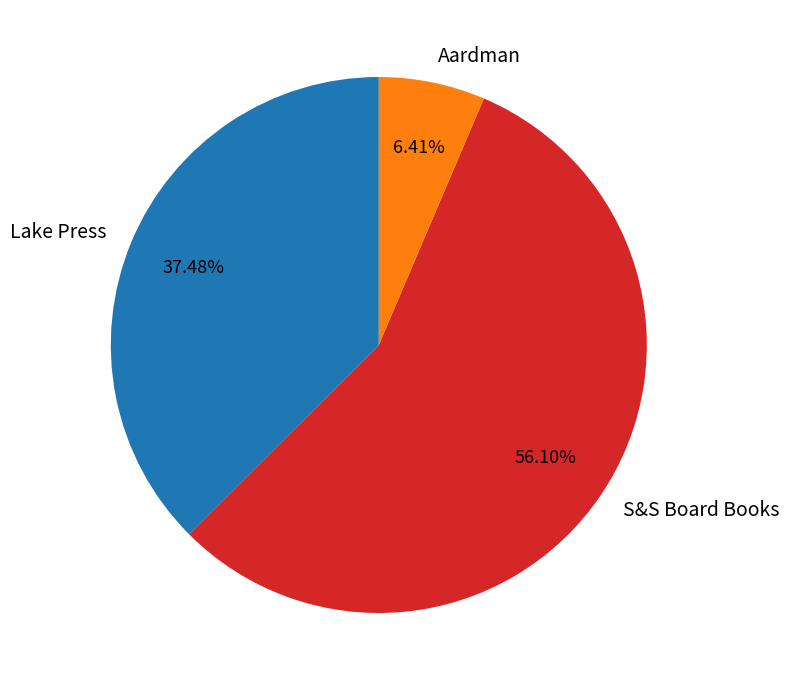

Which has a higher value, Aardman or Lake Press?

Lake Press